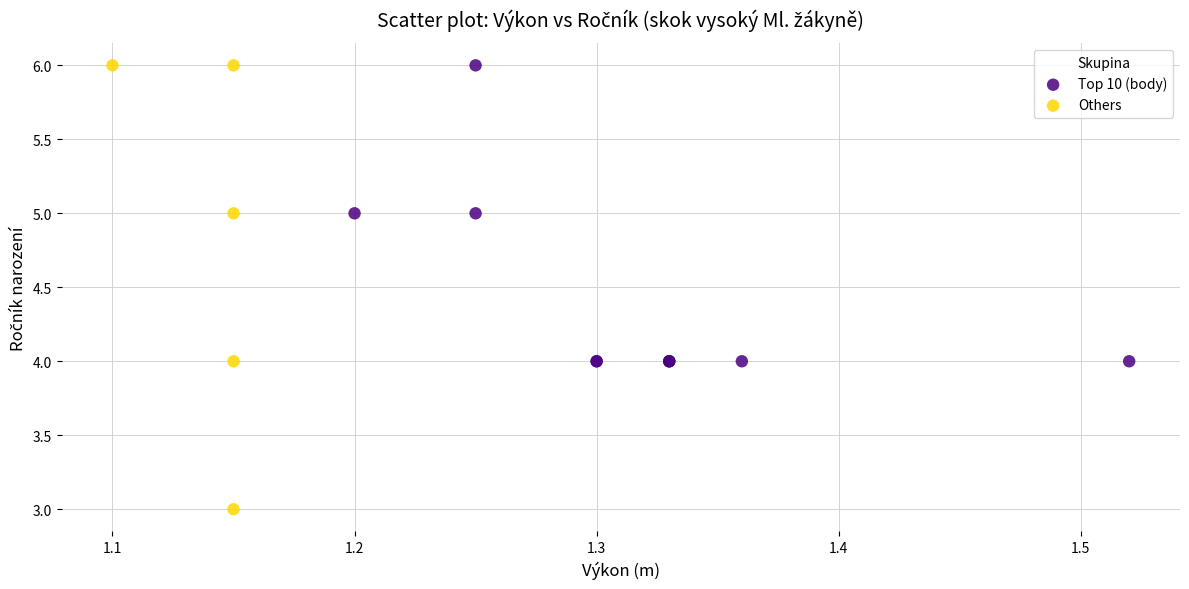

Which series has the widest spread of Y values?

Others